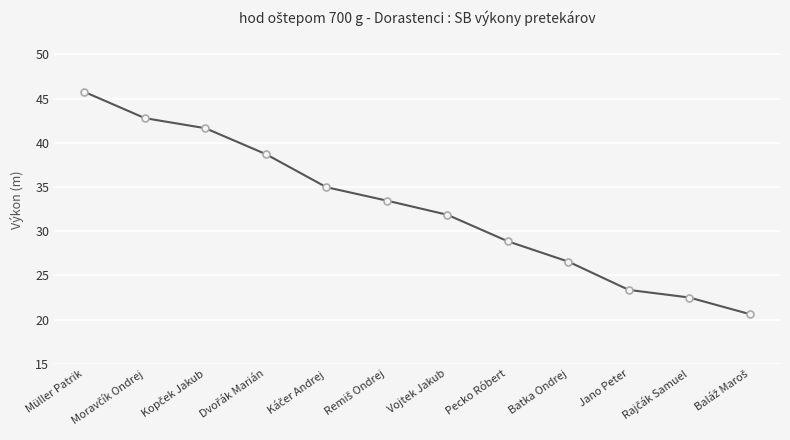

Is it true that the value at Pecko Róbert is 28.9?

True